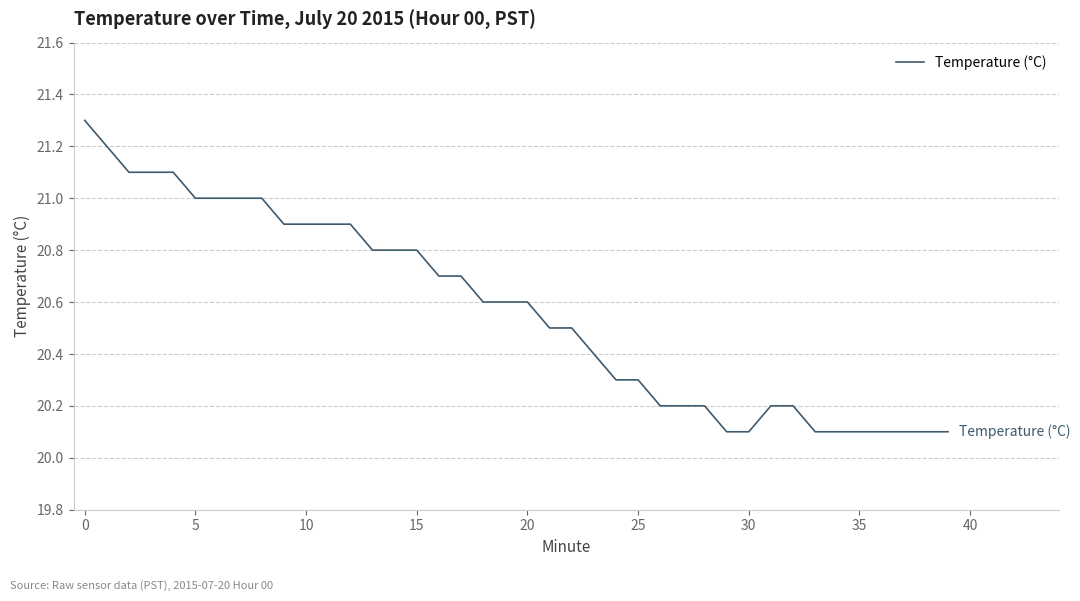

Does the chart display data point markers on the line(s)?

No